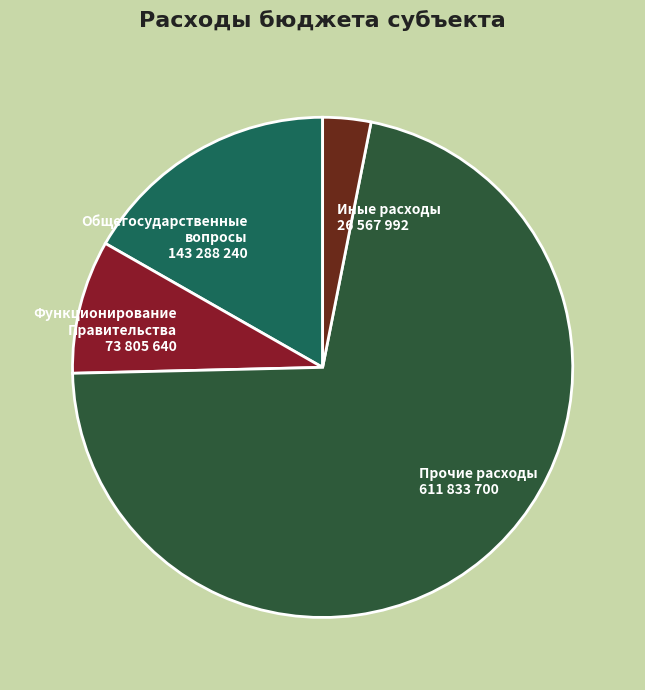

Which slice is the largest?

Прочие расходы 611 833 700